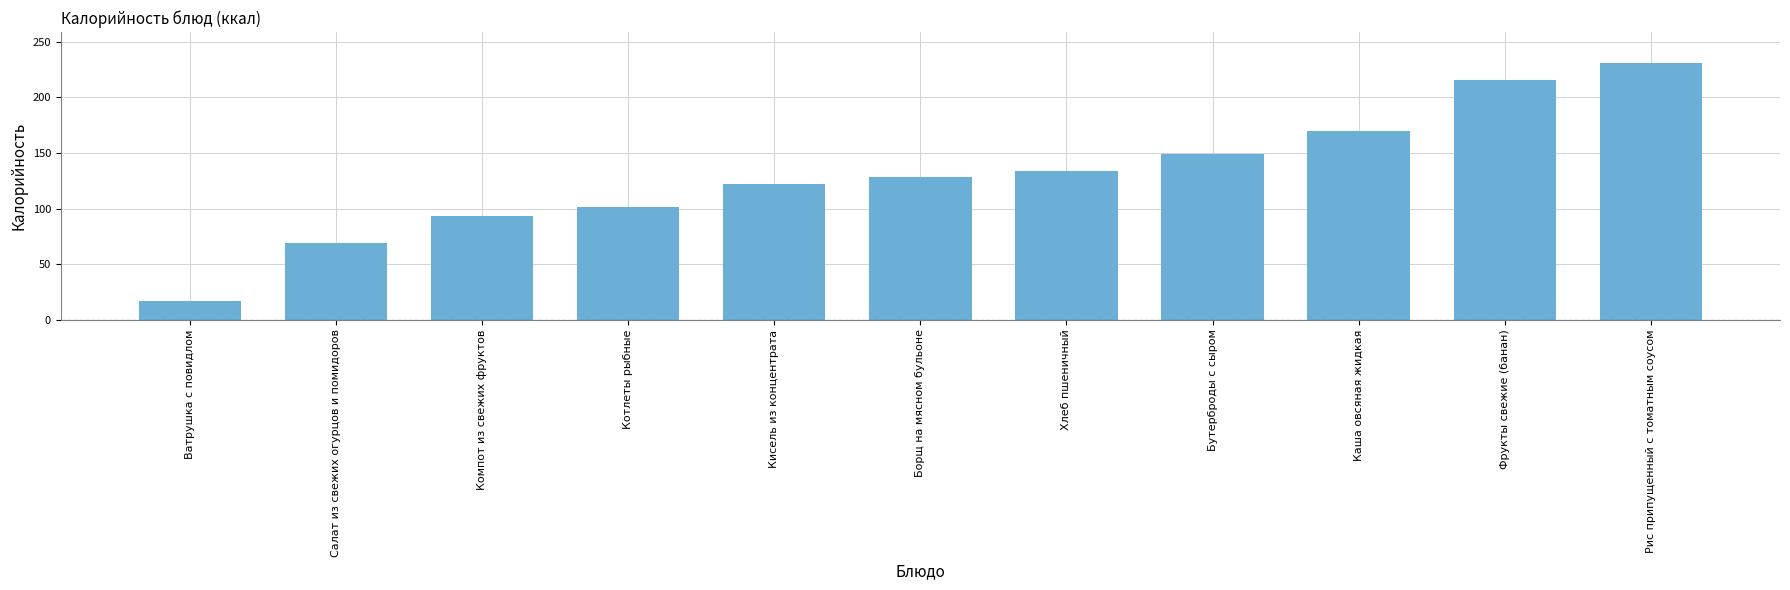

What is the change in value from Кисель из концентрата to Хлеб пшеничный?

+11.7